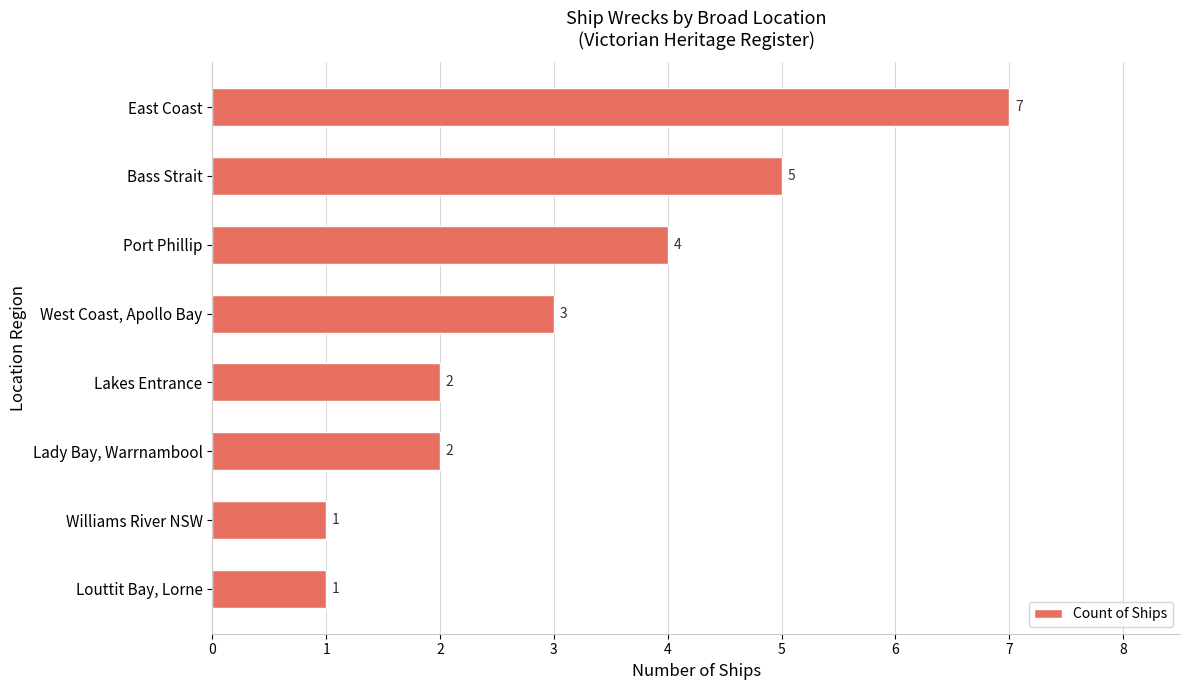

What is the sum of all values?

25